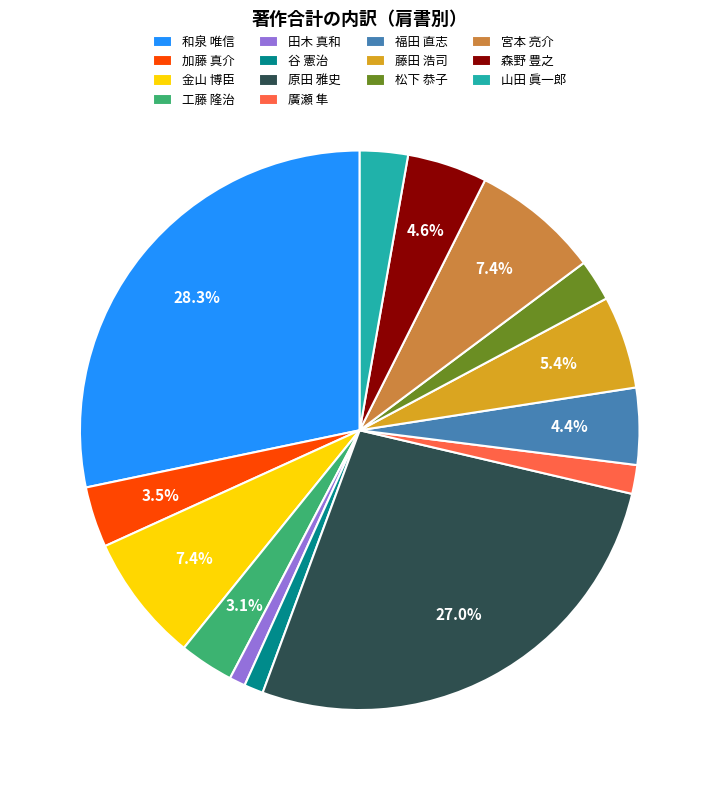

Combined, what portion of the pie is 宮本 亮介 and 森野 豊之?

12.0%